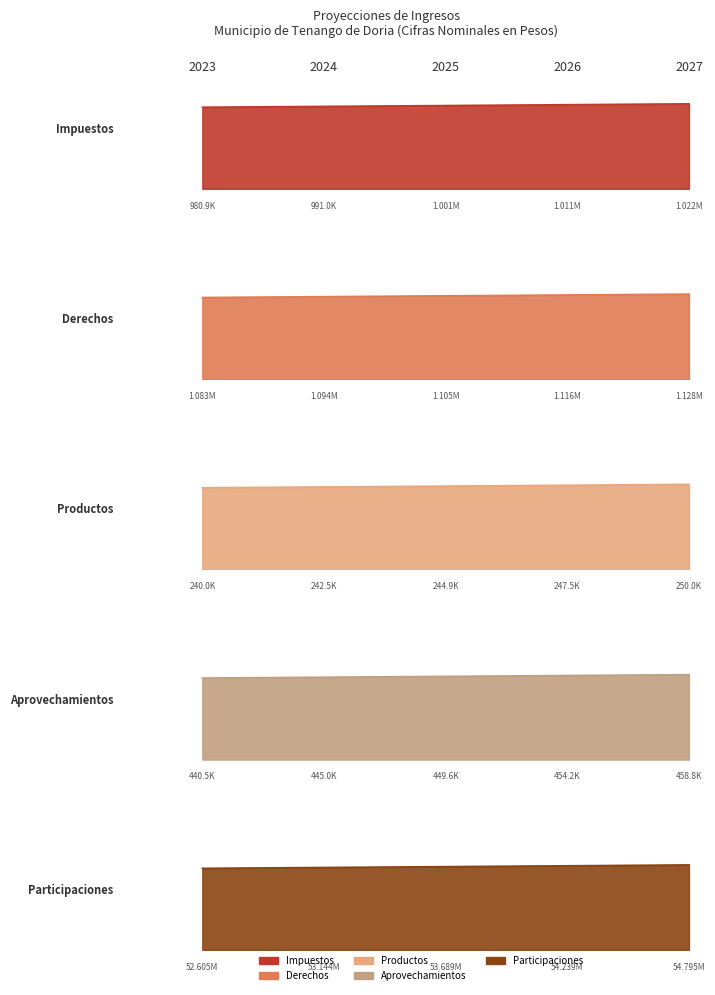

List the labels in order of Impuestos value, largest first.

2027, 2026, 2025, 2024, 2023